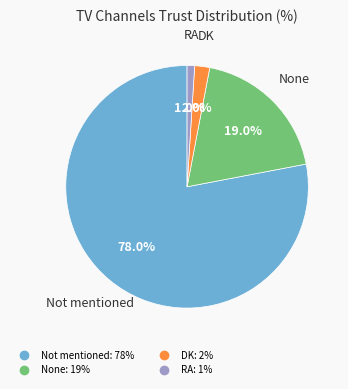

Does any single category account for the majority?

Yes